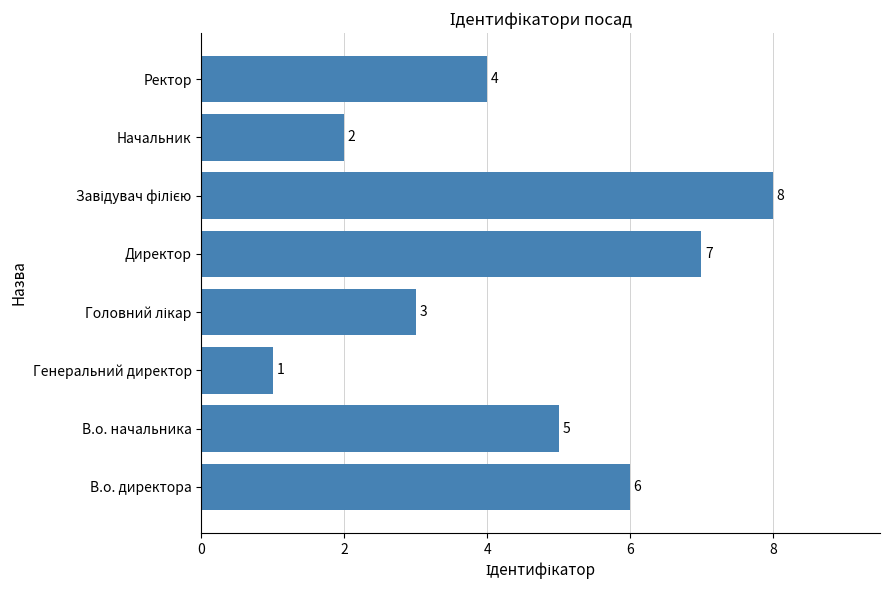

The value at В.о. начальника is 5. True or false?

True